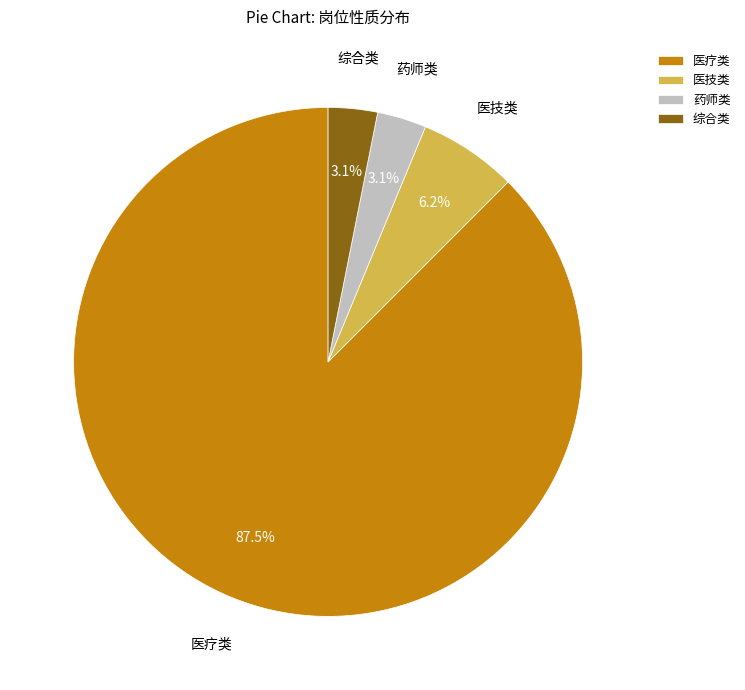

Which has a higher value, 医疗类 or 药师类?

医疗类